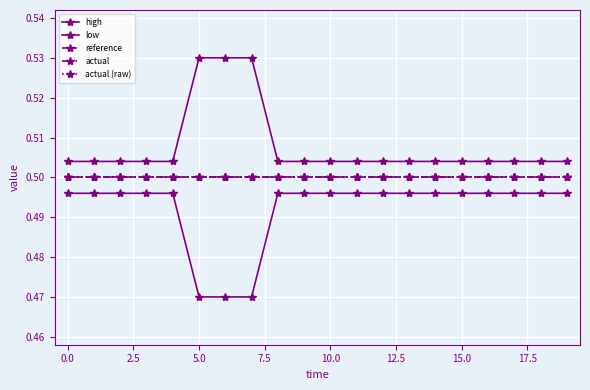

What is the highest value of the actual series?

0.5